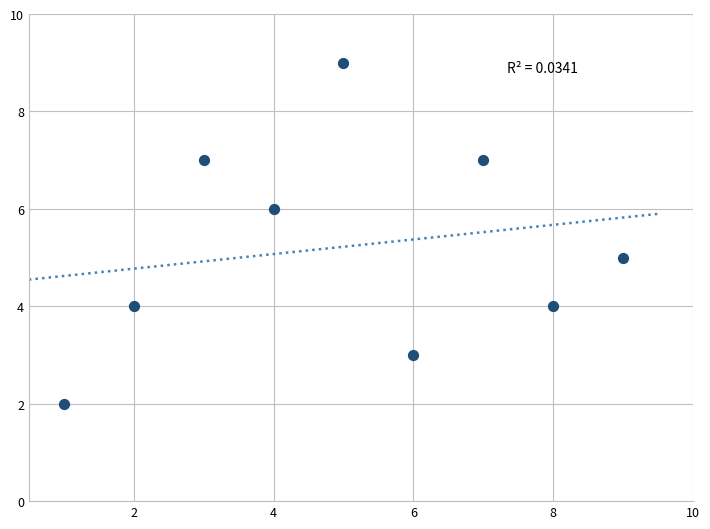

What is the range of X values (max minus min)?

8